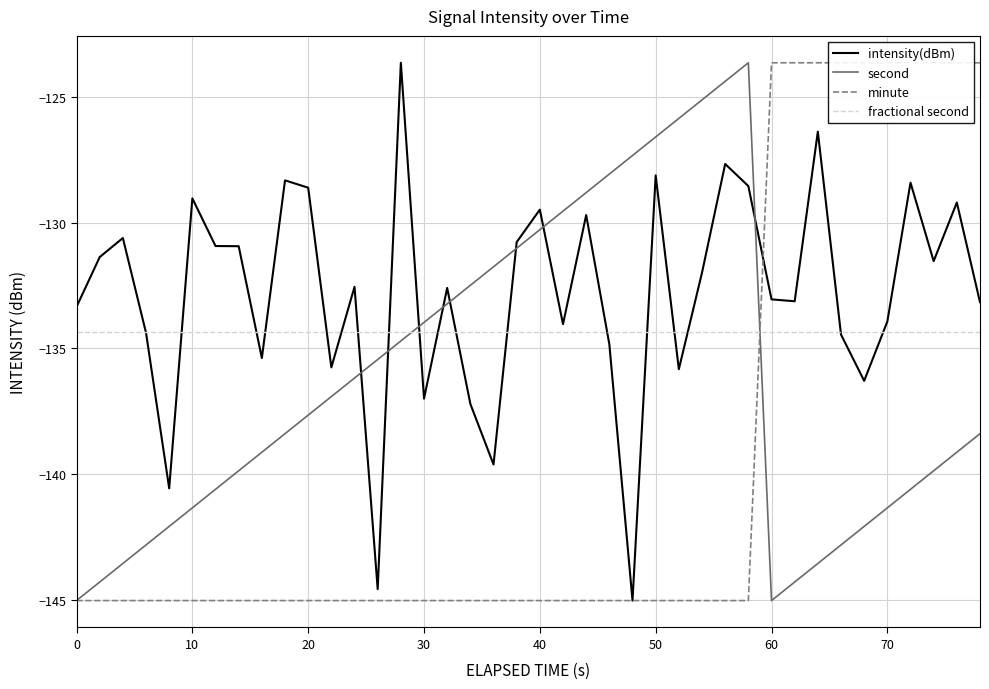

What is the difference between the maximum and minimum values in the intensity(dBm) series?

21.4